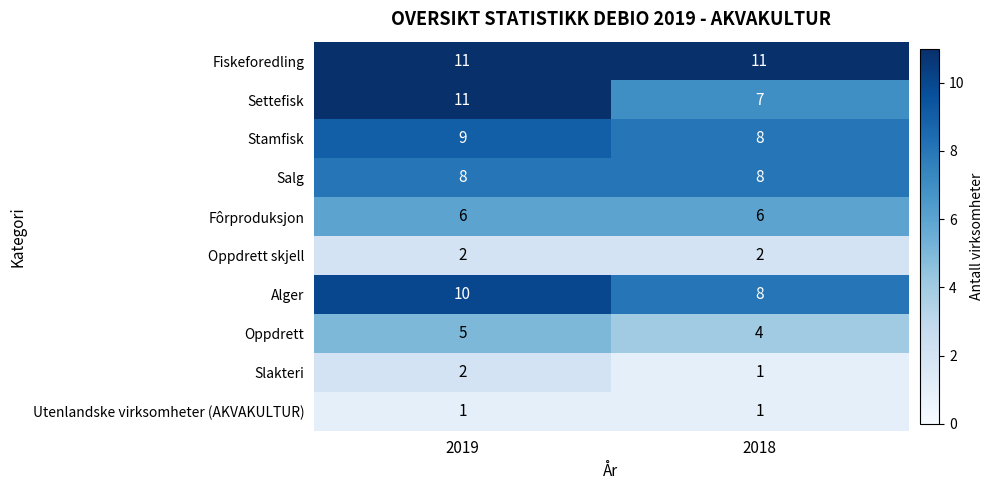

The value of Fôrproduksjon at 2019 is 6. True or false?

True